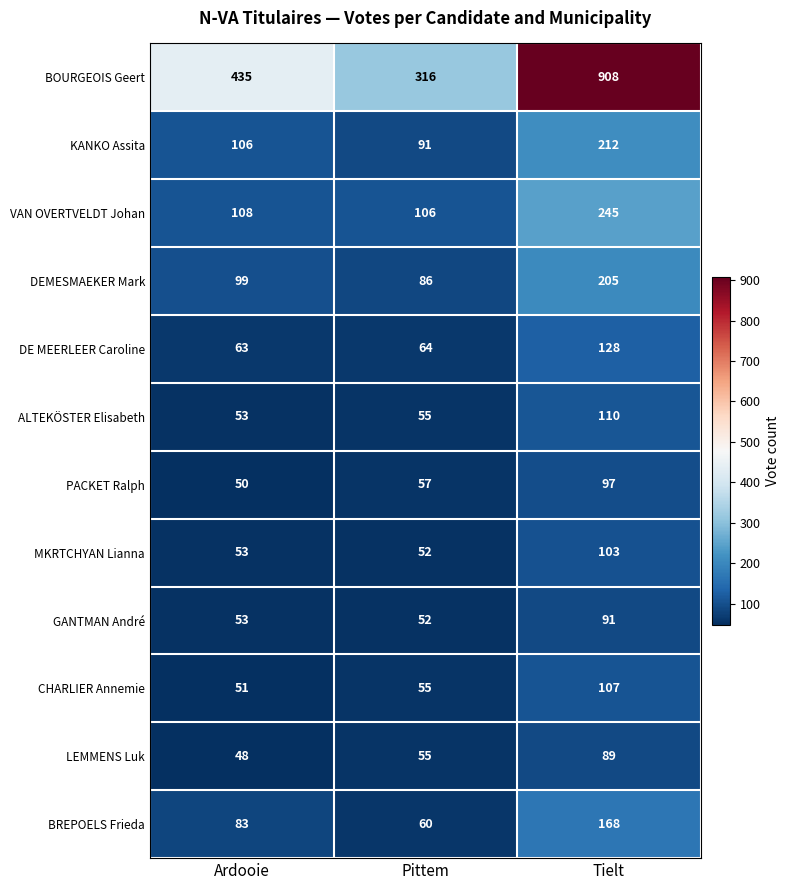

What is the difference between the maximum and second lowest values in the BREPOELS Frieda series?

85